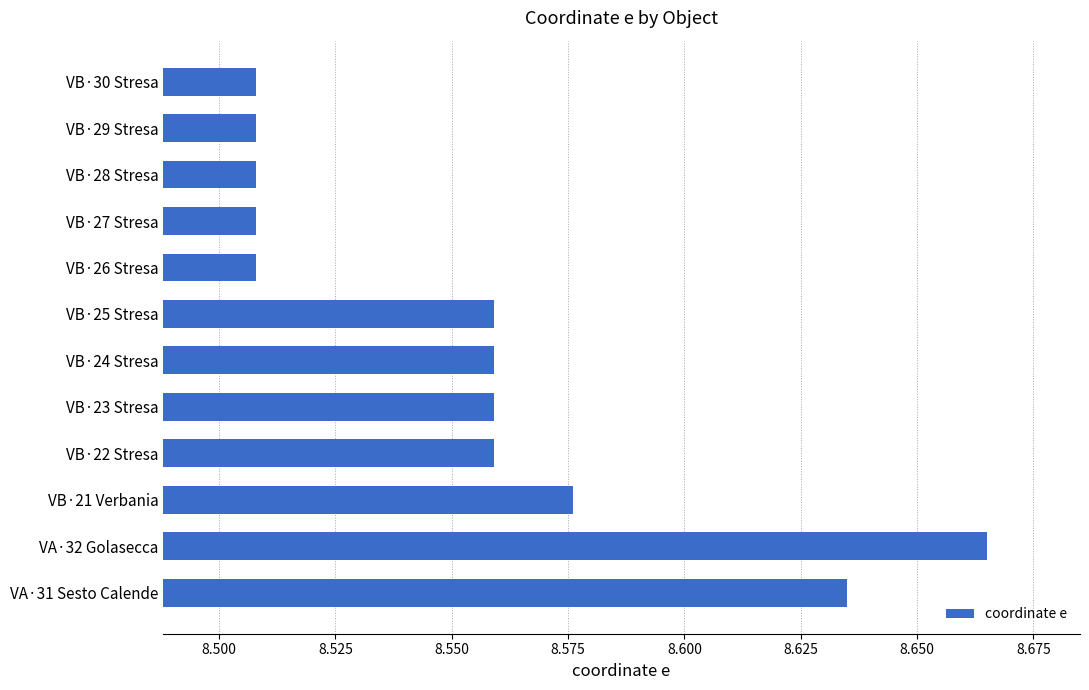

The value at VB·24 Stresa is 11.3. True or false?

False